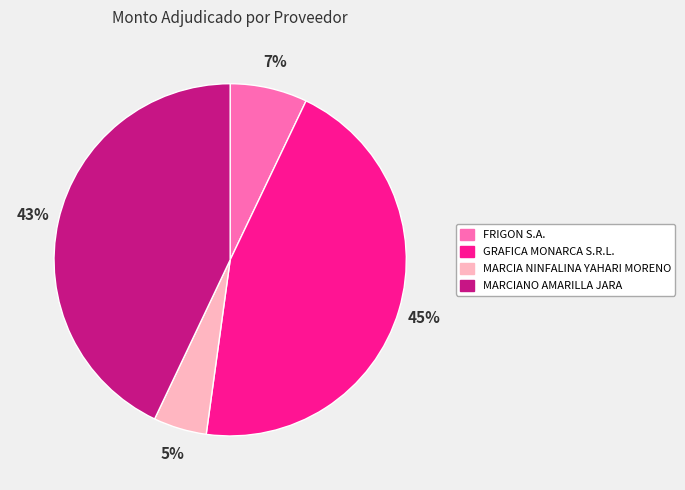

To the nearest percent, what is the combined percentage of MARCIA NINFALINA YAHARI MORENO and GRAFICA MONARCA S.R.L.?

50%